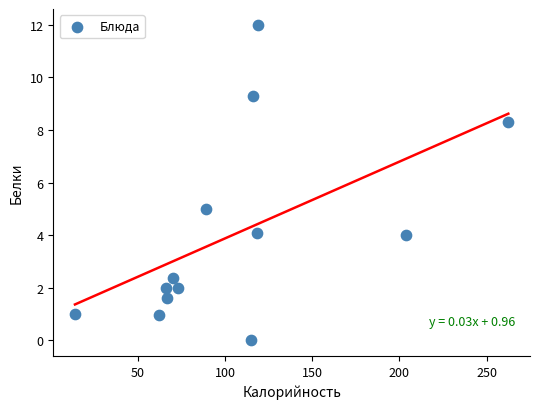

What Y value in the scatter plot is closest to 6?

5.0